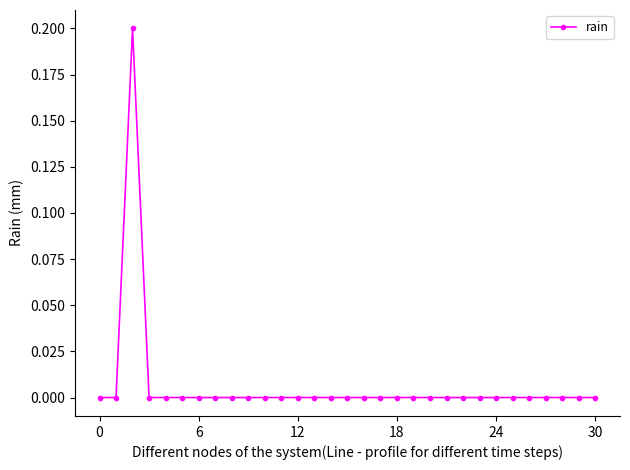

True or false: the data has more than 0 interior local peaks.

True